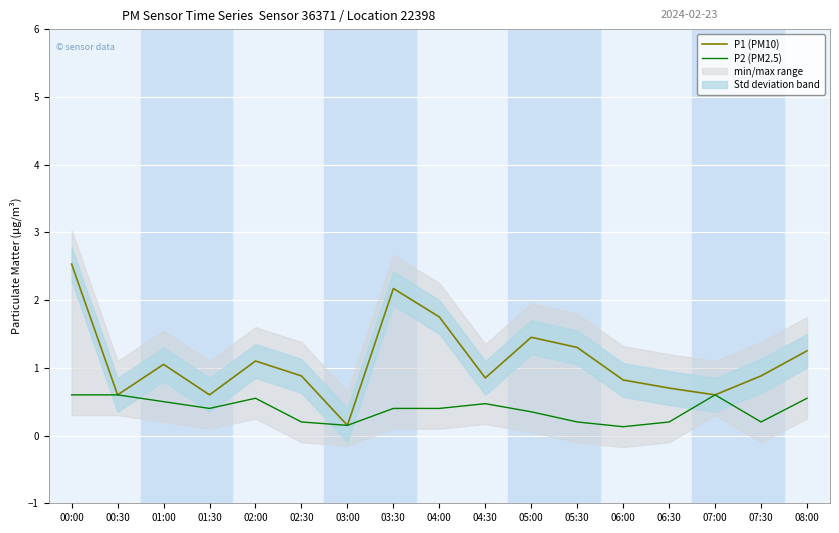

What is the average value of the P2 (PM2.5) series?

0.4